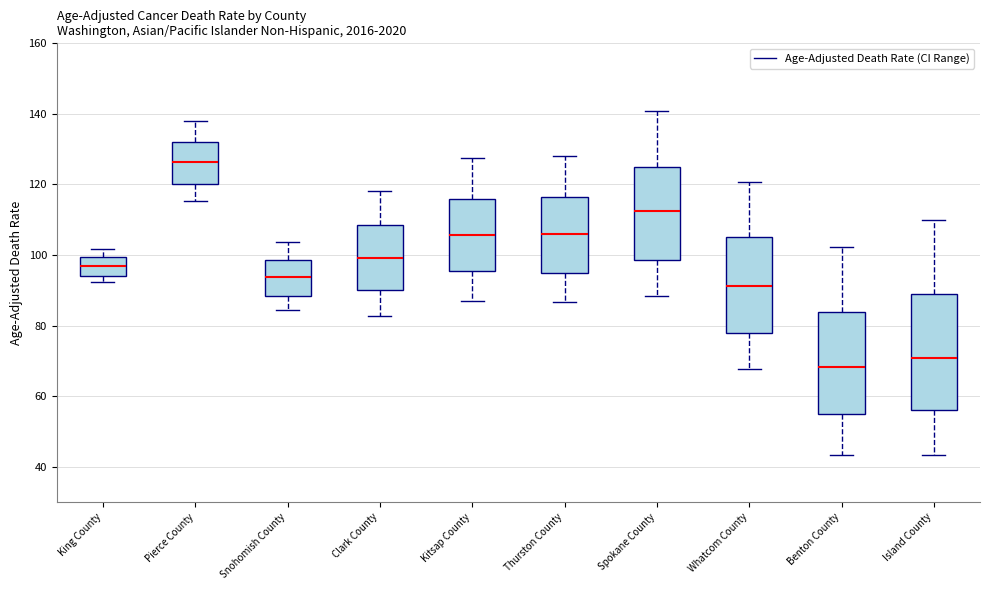

Reading left to right, read every box against the y-axis: the position of its median line, the range the box covers, and the ends of its whiskers. The values are not printed on the chart, so give them approximately, as read against the axis.

King County: median 96, box 94 to 100, whiskers 92 to 102
Pierce County: median 126, box 120 to 132, whiskers 116 to 138
Snohomish County: median 94, box 88 to 98, whiskers 84 to 104
Clark County: median 100, box 90 to 108, whiskers 82 to 118
Kitsap County: median 106, box 96 to 116, whiskers 88 to 128
Thurston County: median 106, box 96 to 116, whiskers 86 to 128
Spokane County: median 112, box 98 to 126, whiskers 88 to 140
Whatcom County: median 92, box 78 to 106, whiskers 68 to 120
Benton County: median 68, box 56 to 84, whiskers 44 to 102
Island County: median 70, box 56 to 90, whiskers 44 to 110